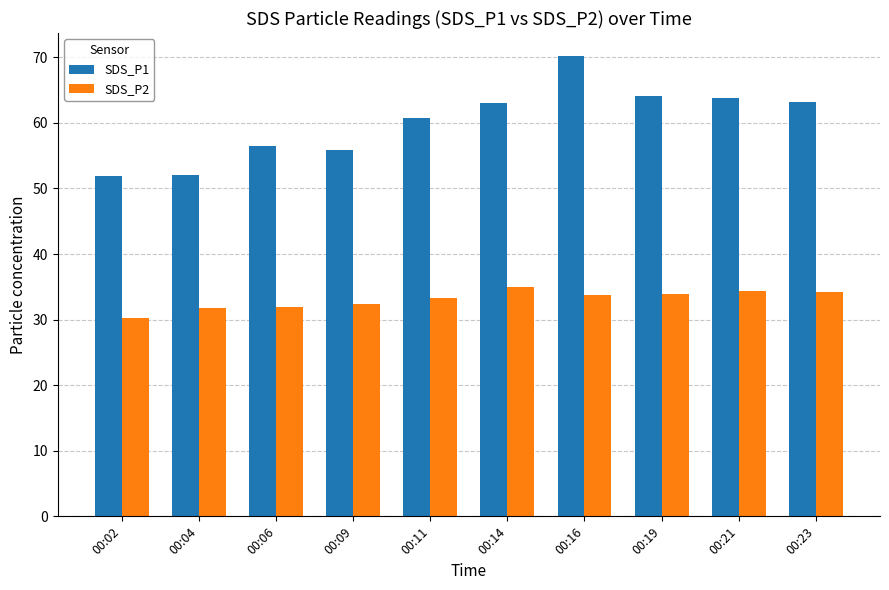

What is the sum of the SDS_P1 values at 00:06 and 00:14?

119.5